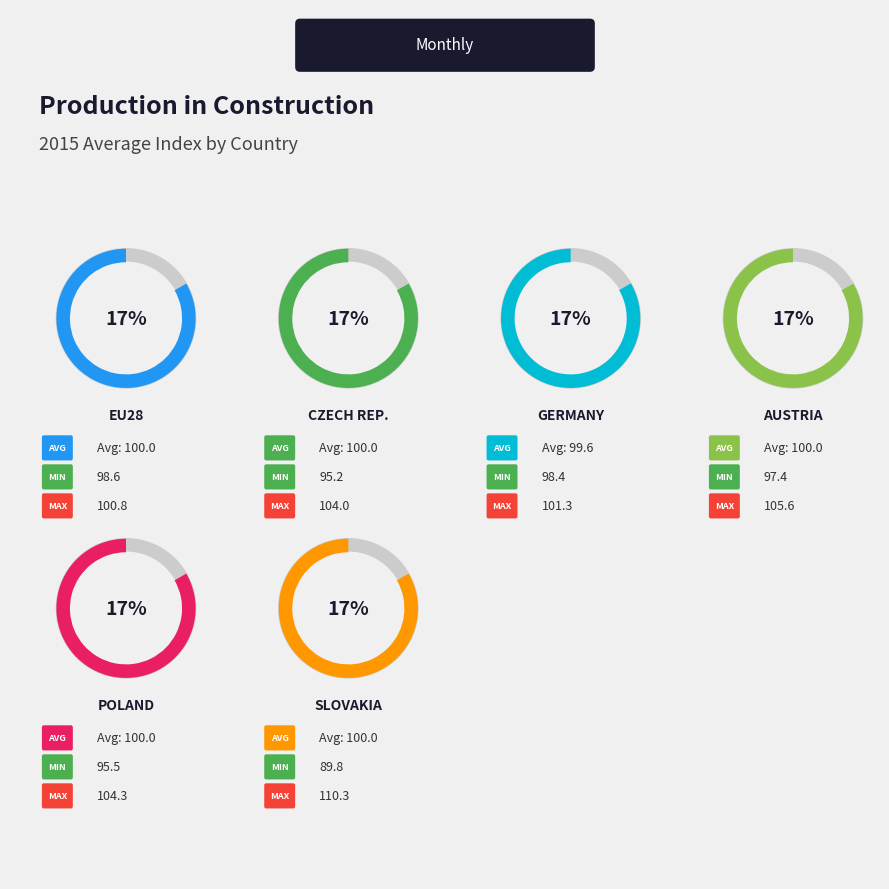

Which has a higher value, AT or PL?

PL